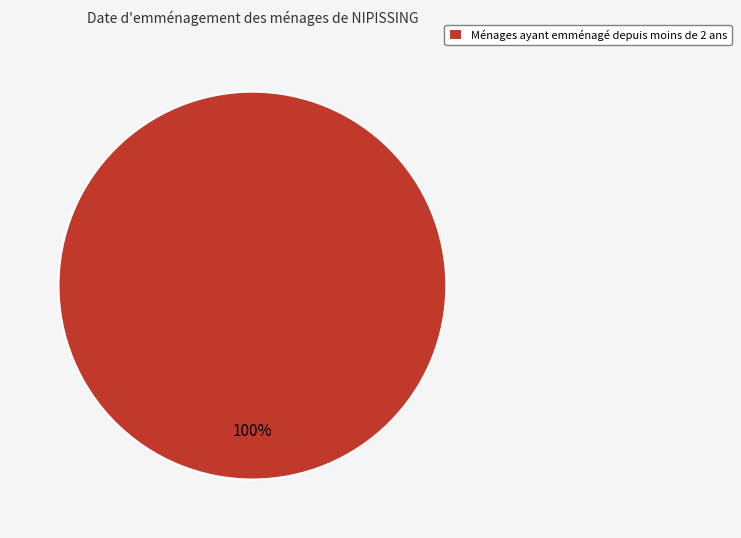

The Ménages ayant emménagé depuis moins de 2 ans slice represents 100% of the pie. True or false?

True